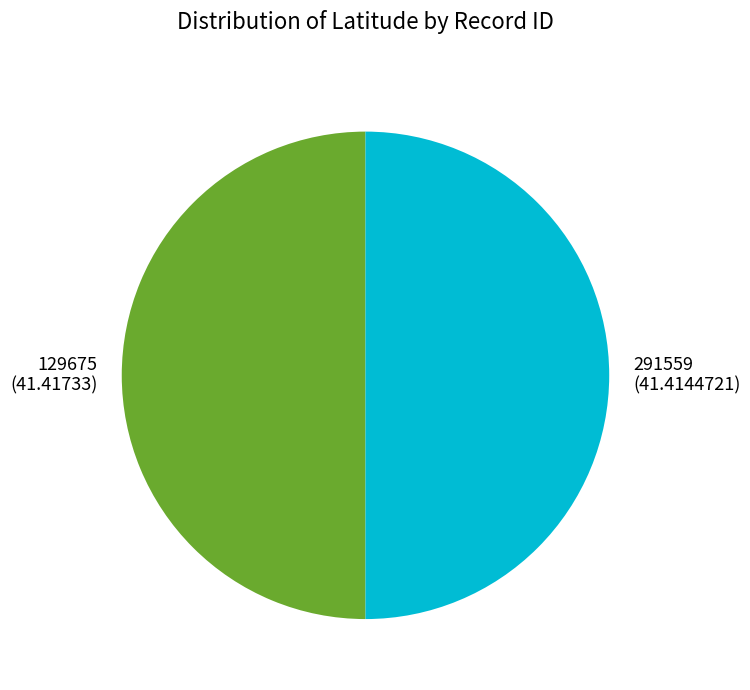

What is the ratio of the value at 129675 to the value at 291559?

1.0